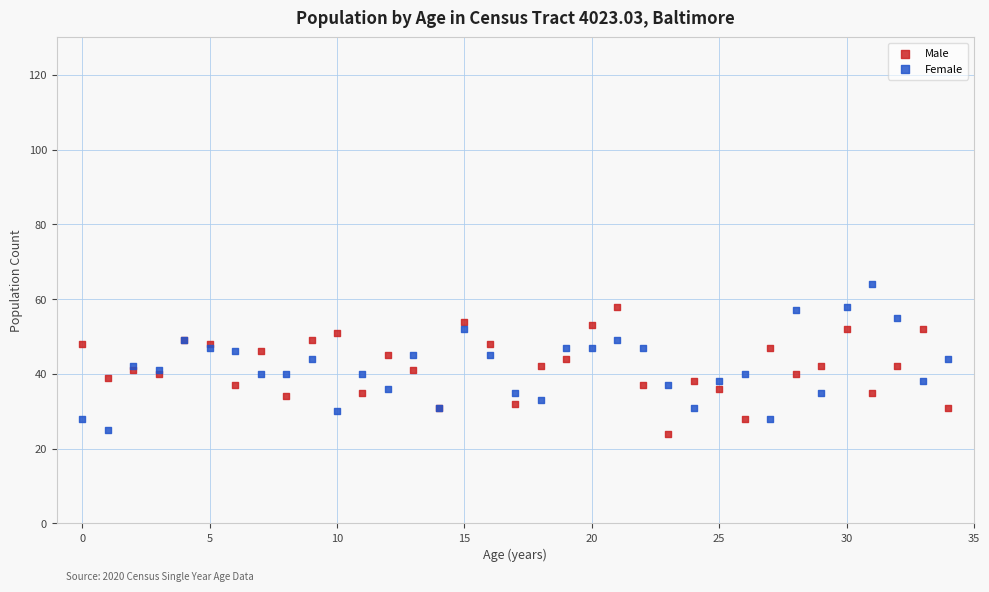

Which series reaches the maximum Y coordinate?

Female